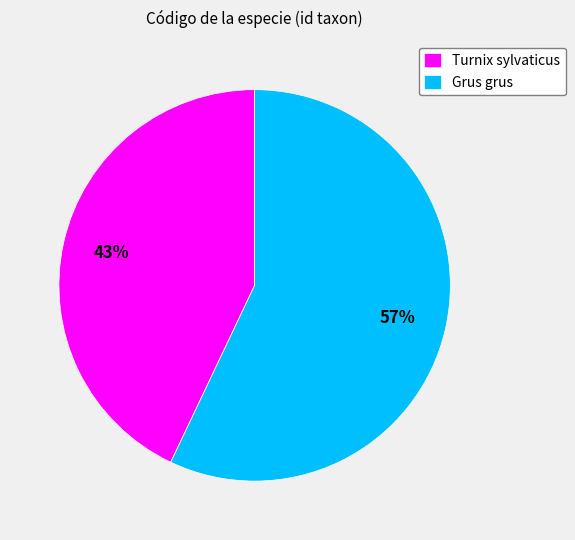

Which category has the smallest portion of the pie?

Turnix sylvaticus